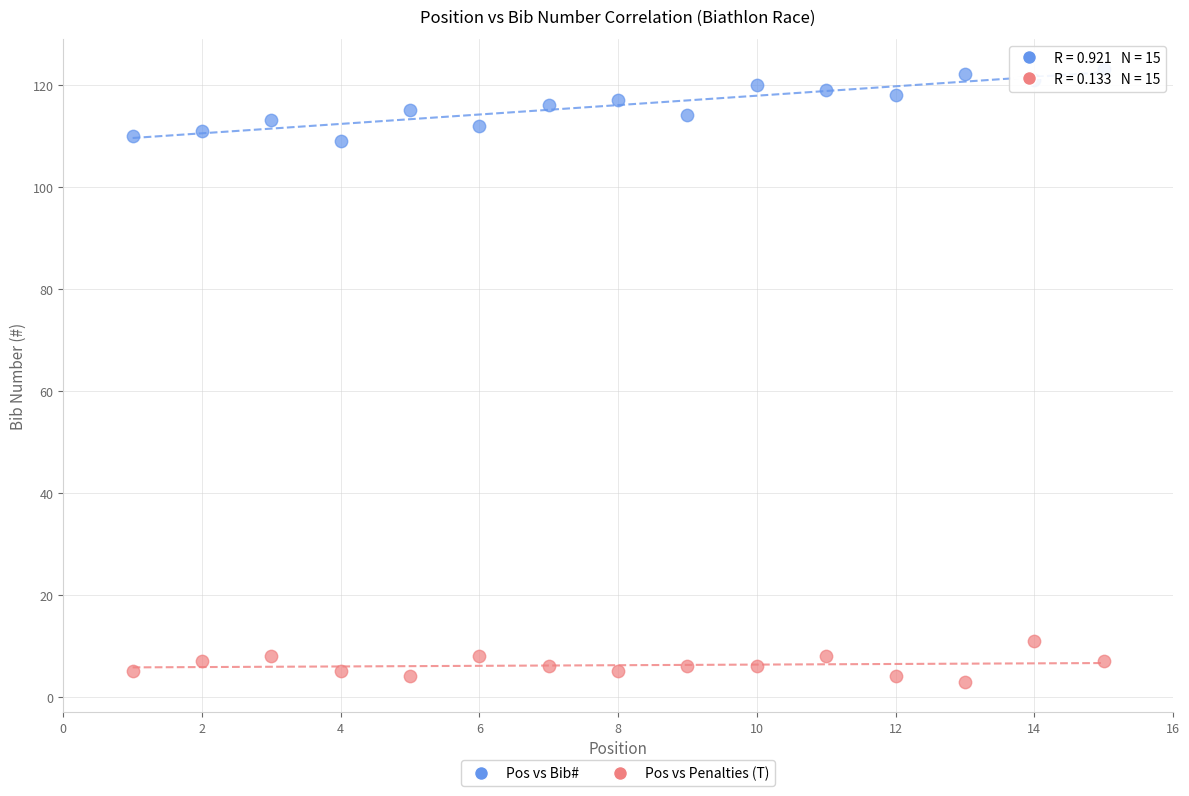

Across all data points, what is the range of X values (max minus min)?

14